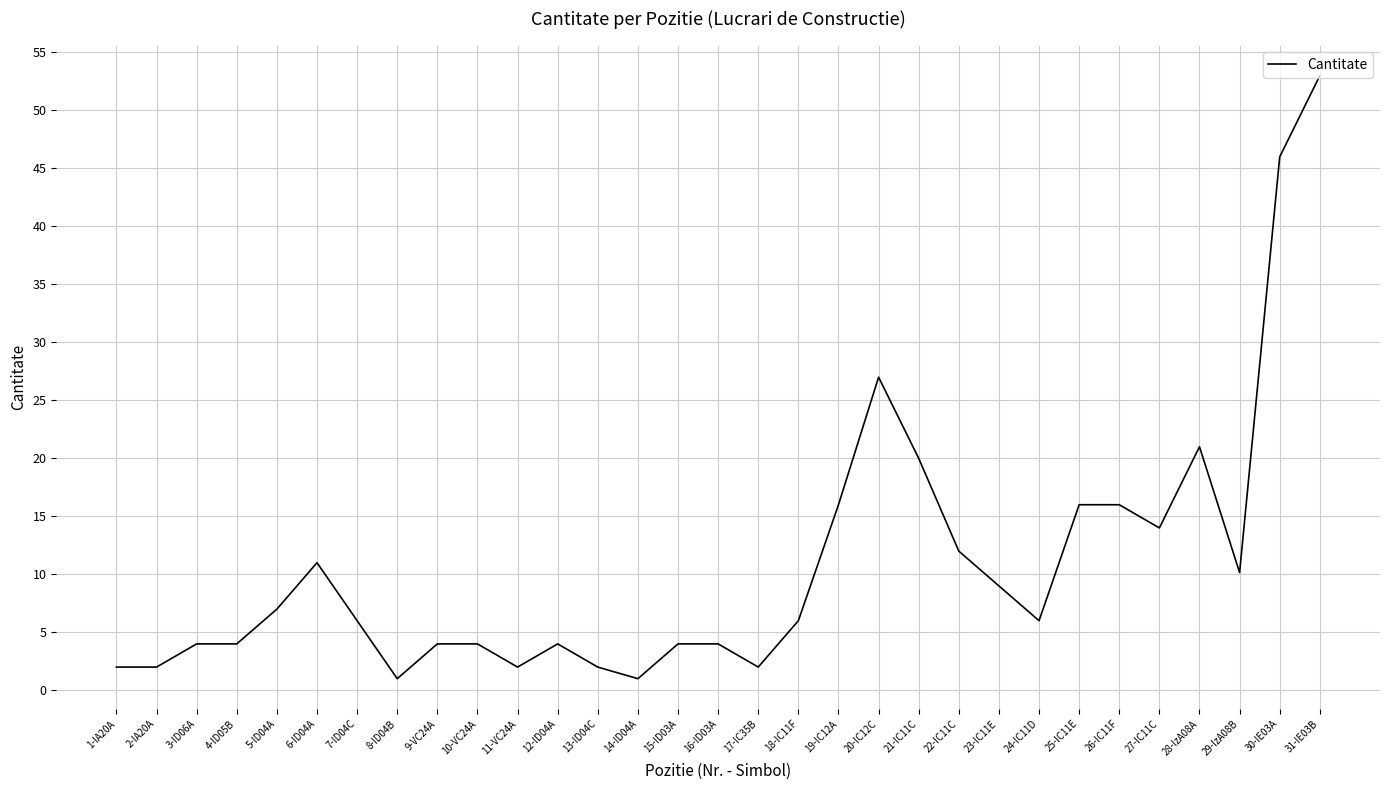

Which category has the highest value across all series?

31-IE03B